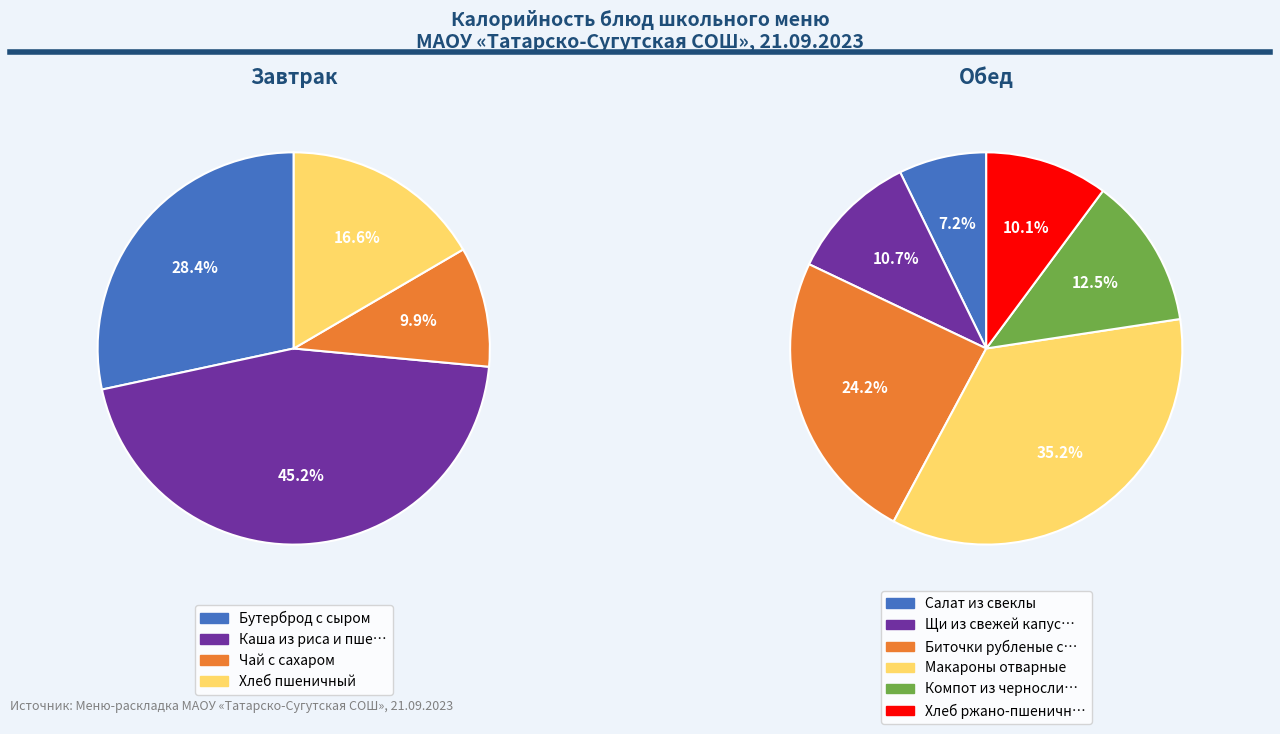

Approximately how many times larger is the value at Хлеб пшеничный compared to Бутерброд с сыром?

0.6